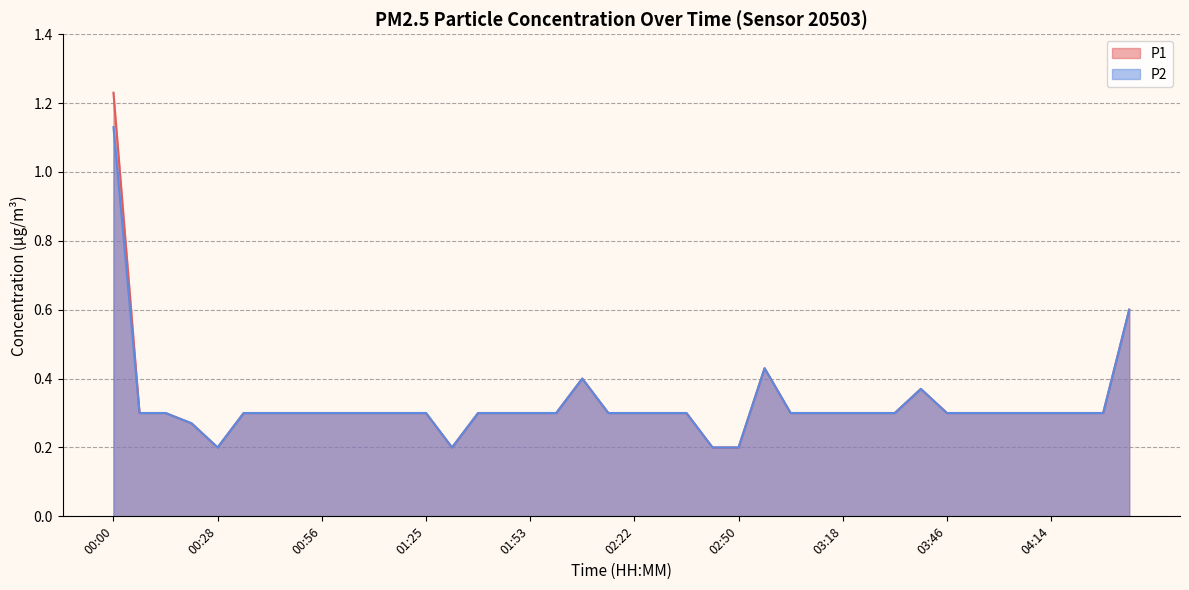

What are all the series names shown in the legend?

P1, P2